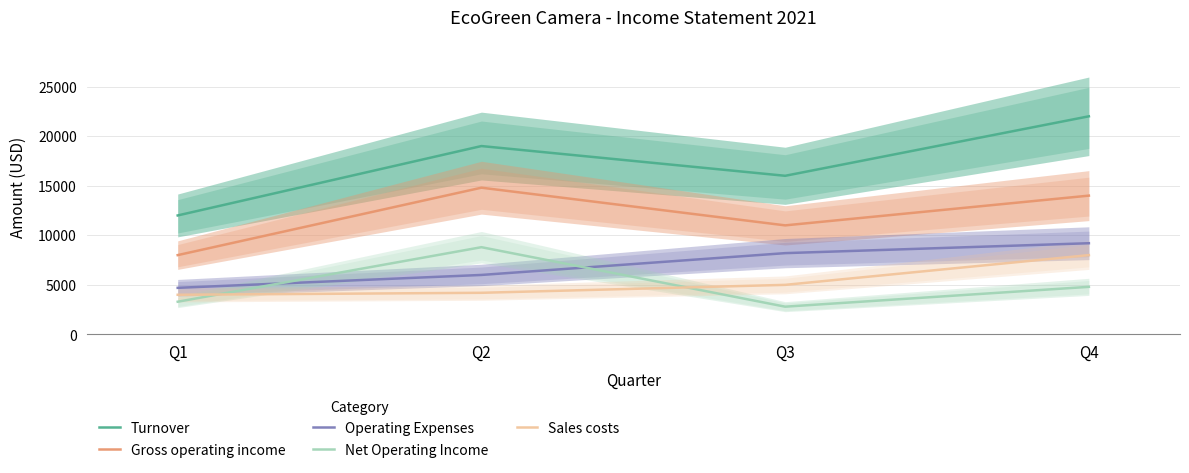

What is the greatest value displayed?

22000